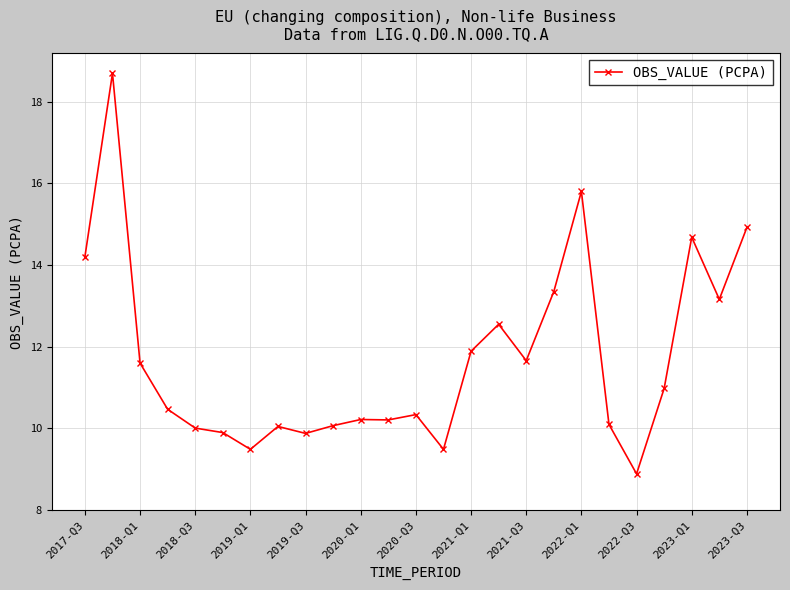

What is the value of the 12th point from the left?

10.2